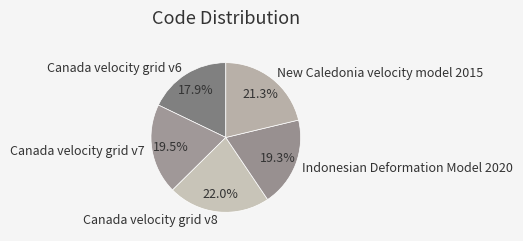

How many slices are in this pie chart?

5